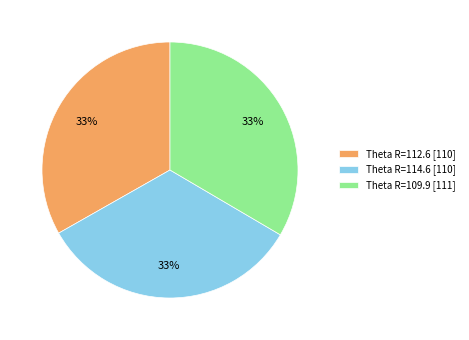

Is there any slice that represents more than half of the pie?

No